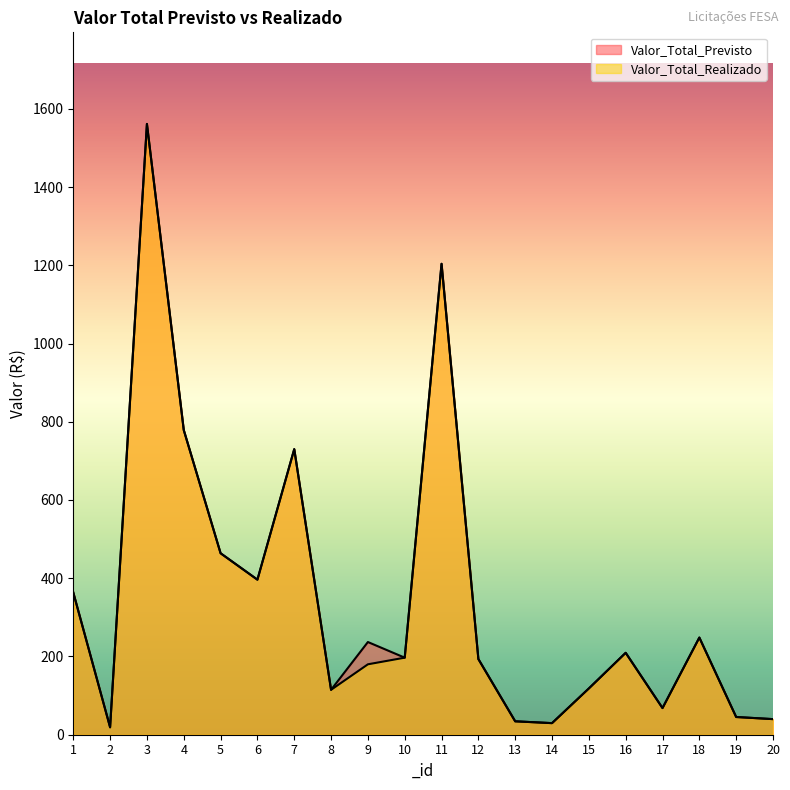

How many interior local valleys does the Valor_Total_Previsto series have?

6